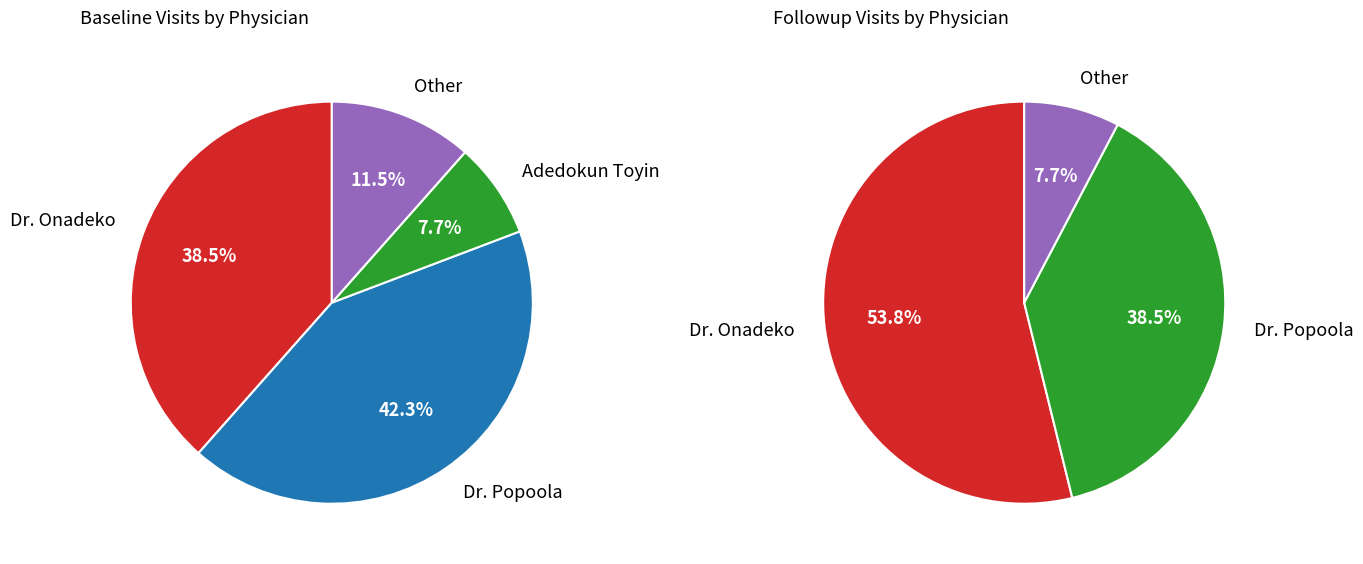

Is the sum of Followup and Baseline greater than half?

Yes